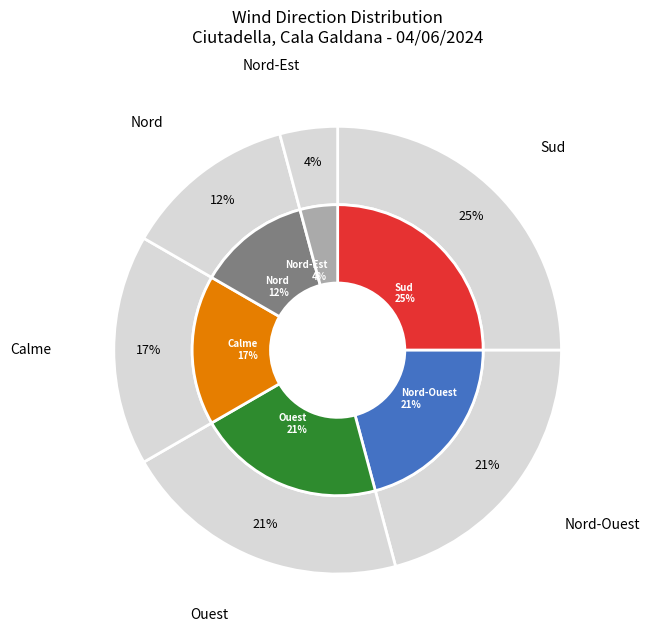

Combined, what portion of the pie is Nord-Ouest and Sud?

45.8%